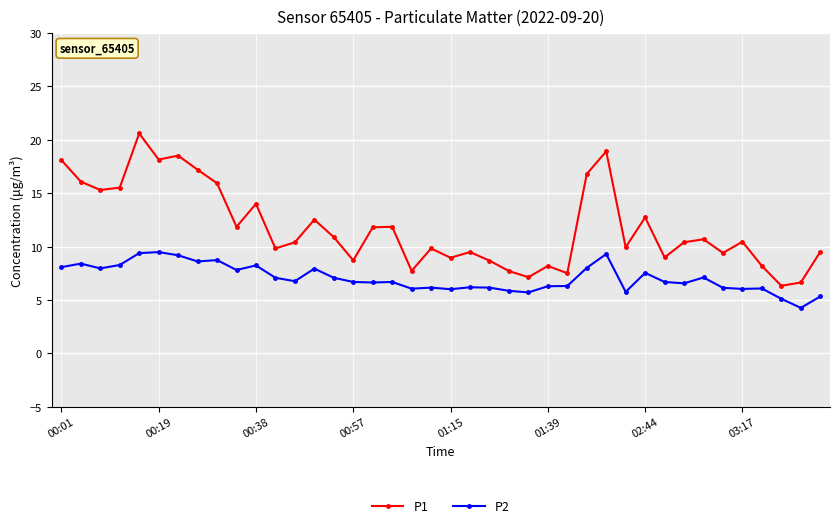

How many lines are shown in the chart?

2